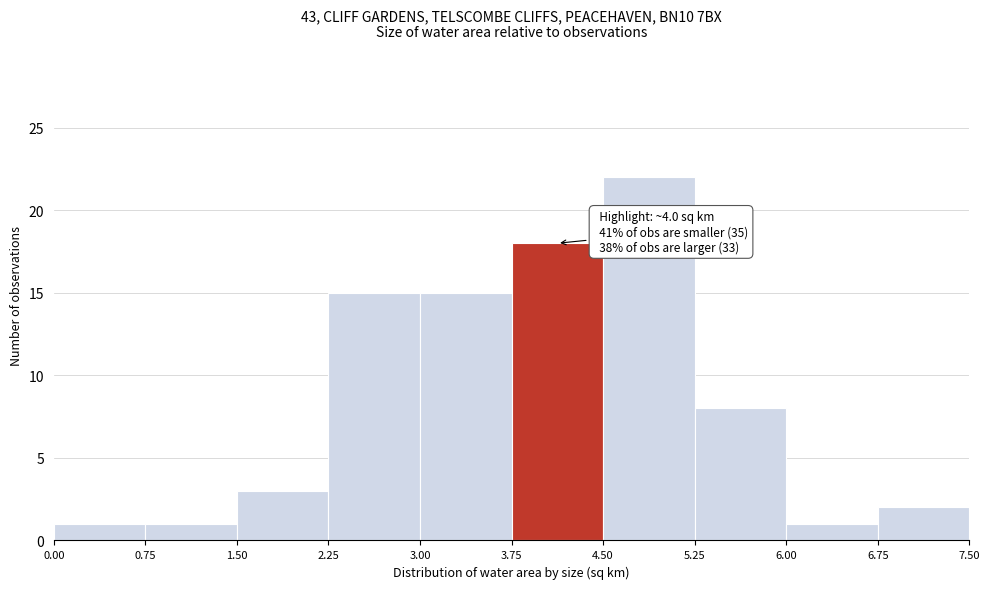

Which range on the x-axis has the tallest bar?

4.50 to 5.25